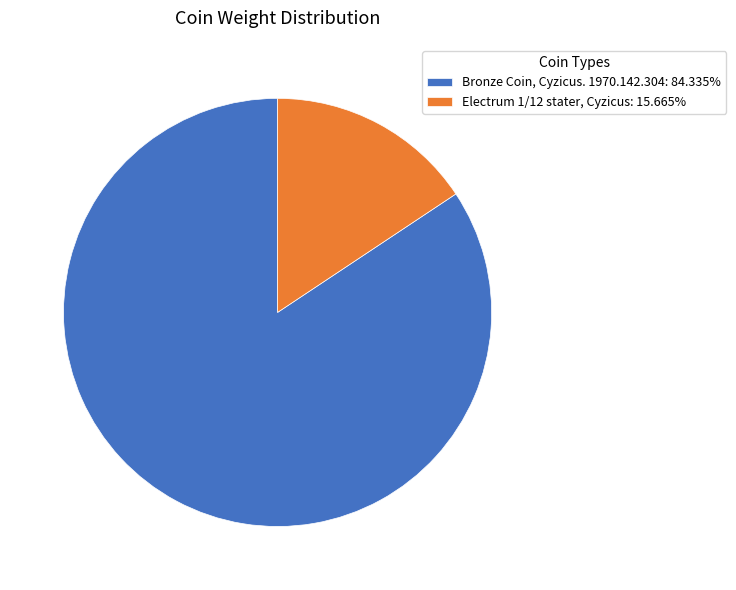

Which has a higher value, Electrum 1/12 stater, Cyzicus or Bronze Coin, Cyzicus. 1970.142.304?

Bronze Coin, Cyzicus. 1970.142.304